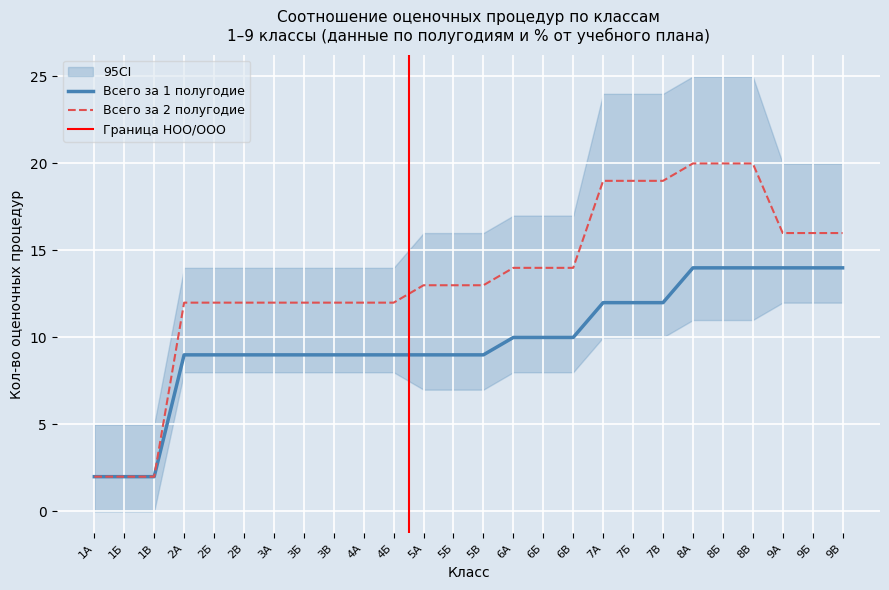

True or false: Всего оценочных процедур за 1 полугодие and Всего оценочных процедур за 2 полугодие intersect in this chart.

False